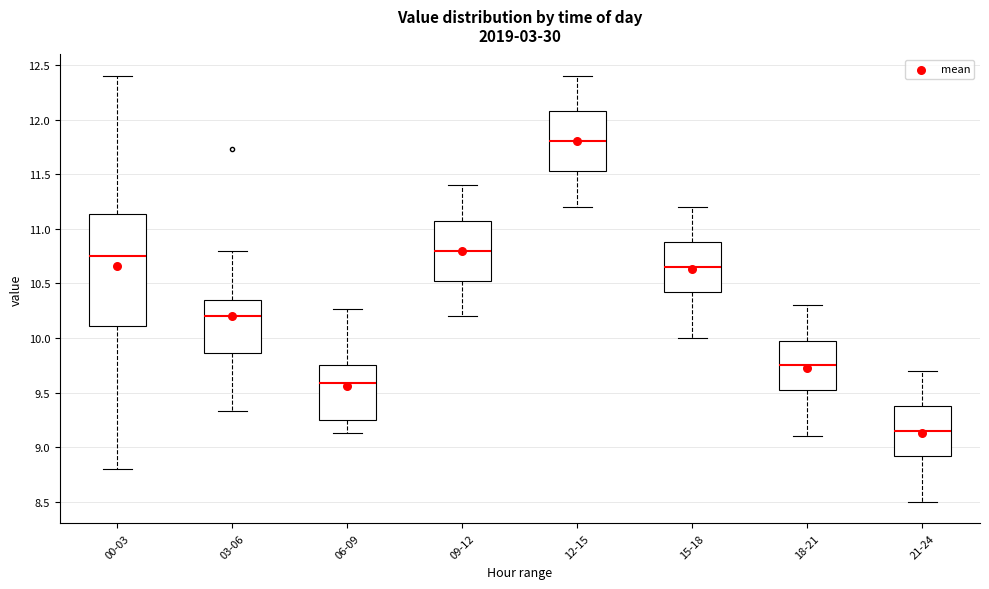

Which box is the tallest, from its lower edge to its upper edge?

00-03